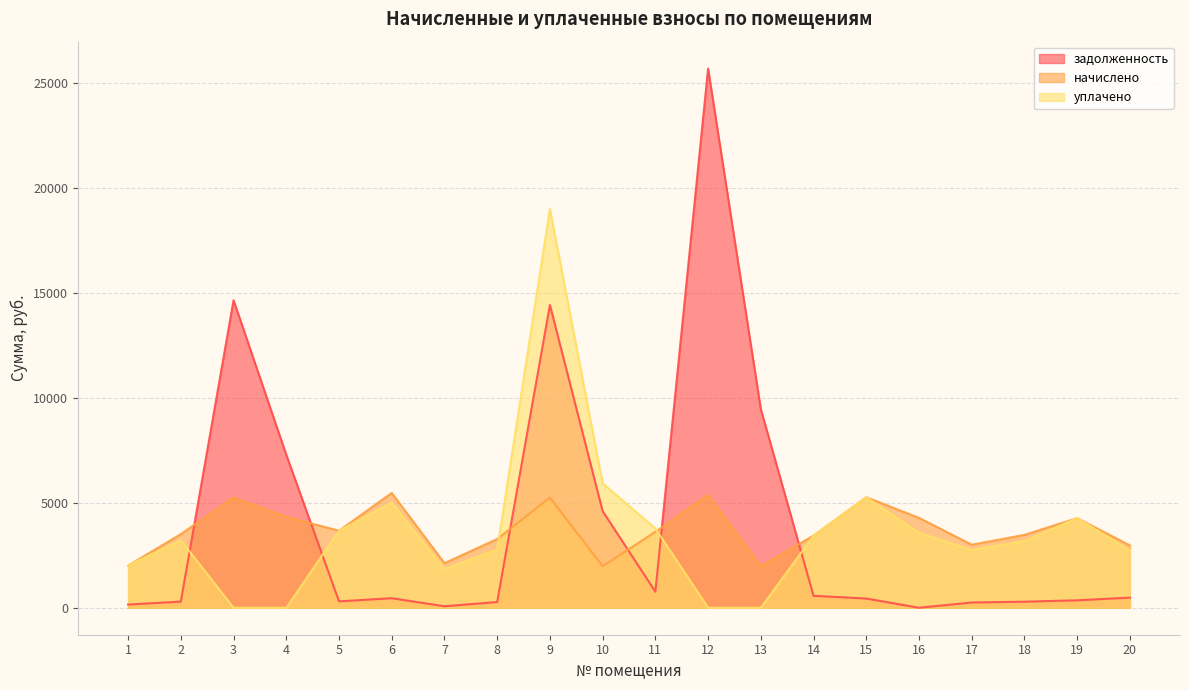

How many lines are shown in the chart?

3